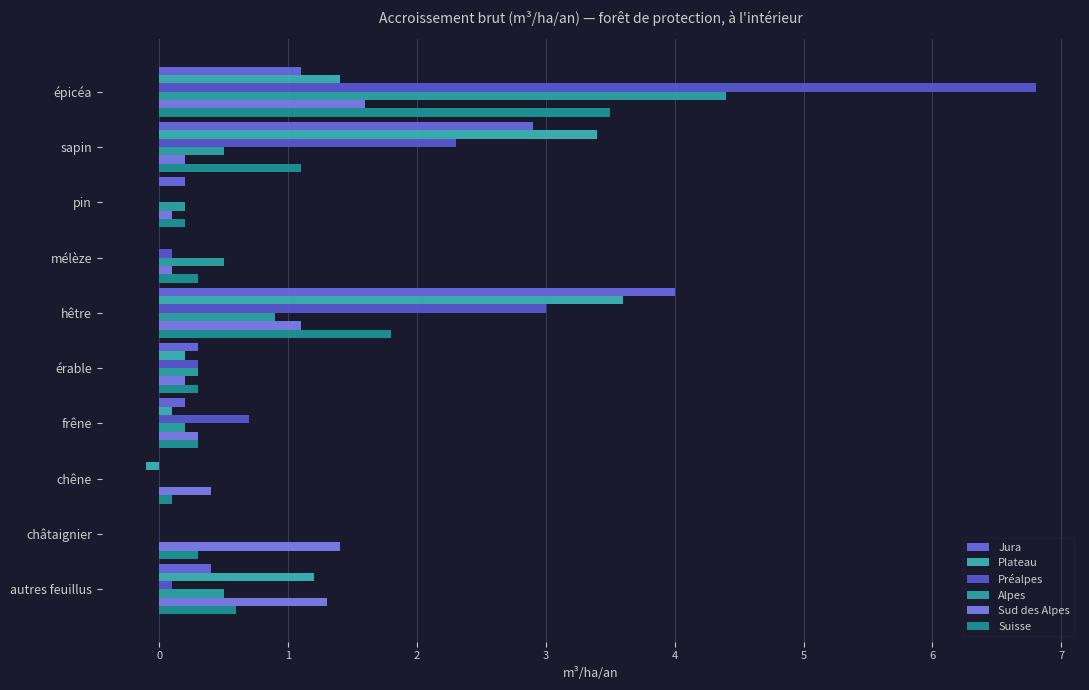

Which series has the largest range (max minus min)?

Préalpes